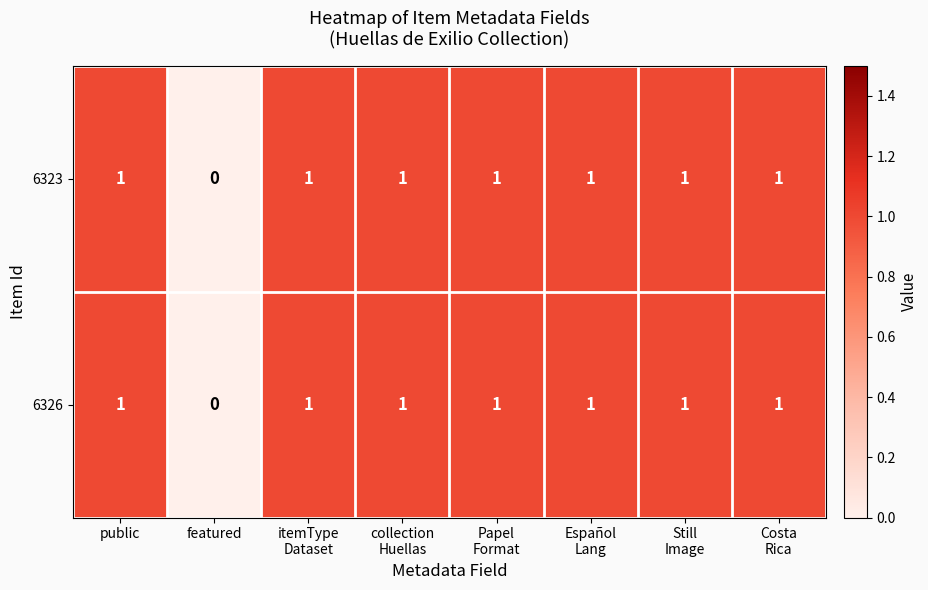

Reading right to left, transcribe all the data shown in this chart.

6323: 1	1	1	1	1	1	0	1
6326: 1	1	1	1	1	1	0	1